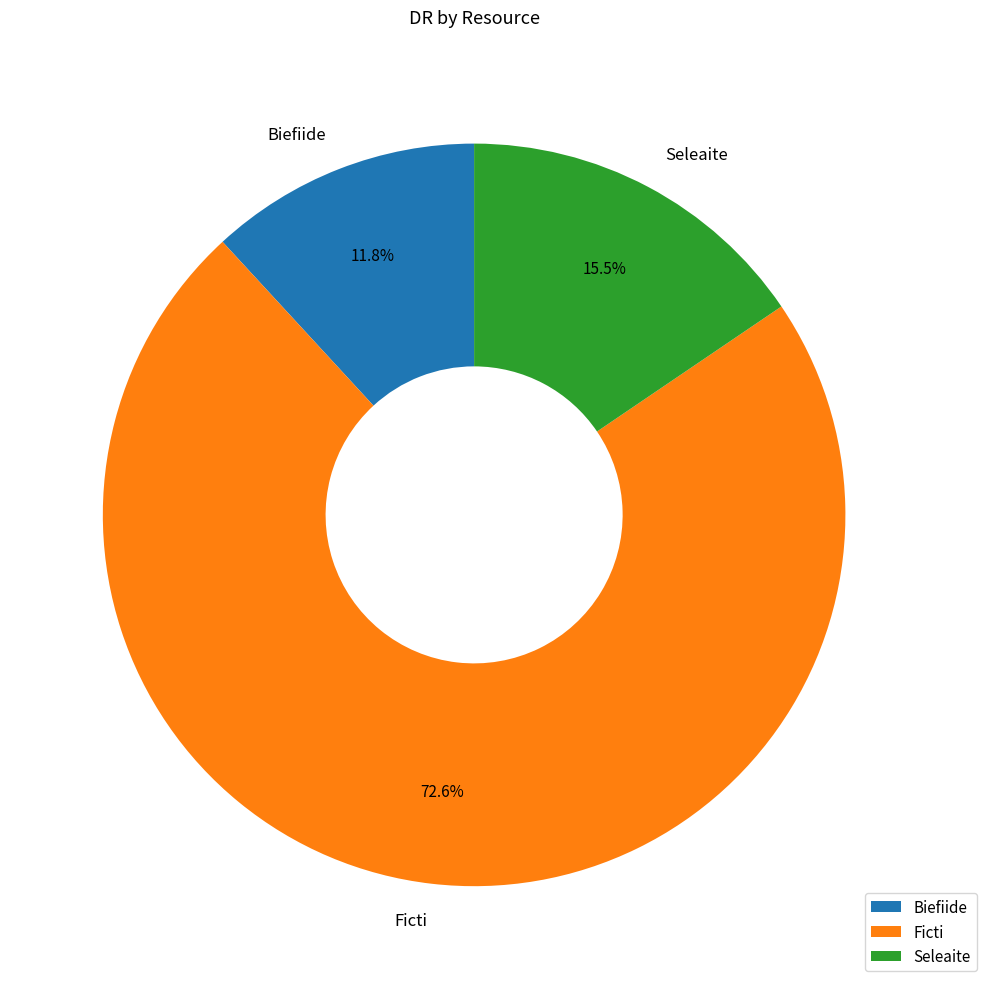

Is there a majority slice in this chart?

Yes